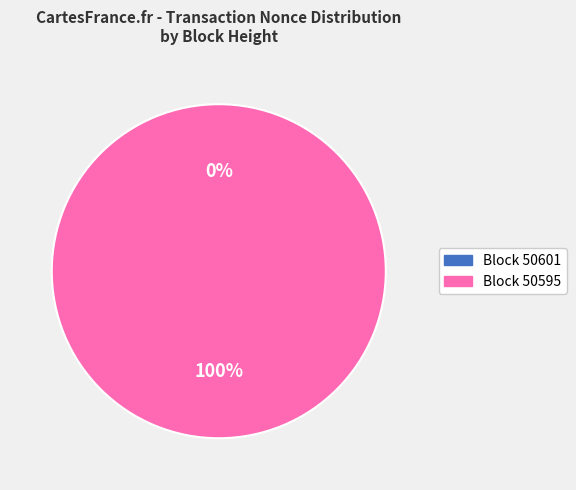

Which slice represents more than half of the pie?

50595